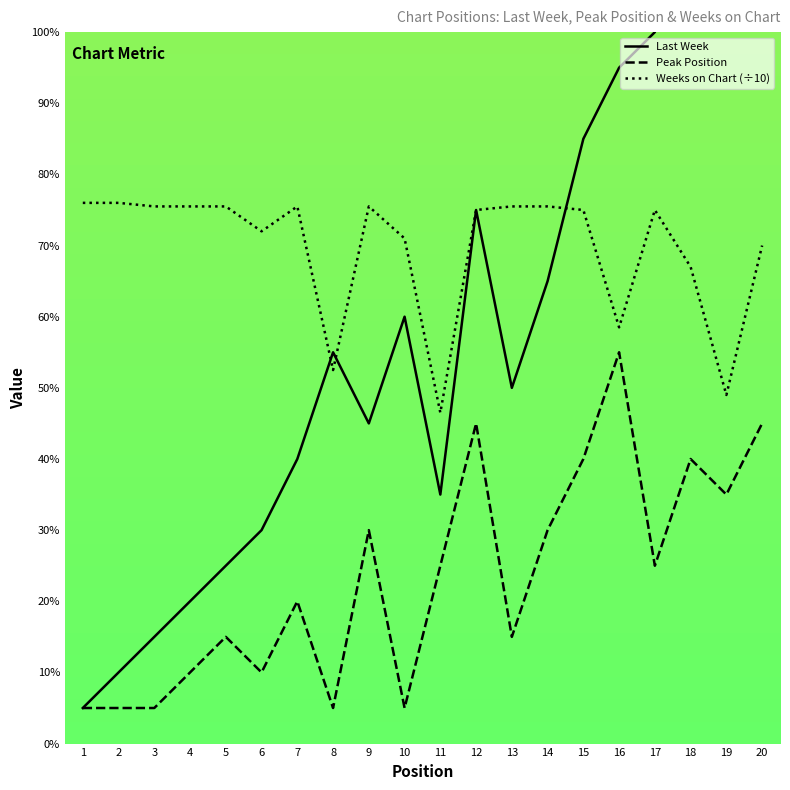

Rank the series by their average value, from highest to lowest.

Weeks on Chart (÷10), Last Week, Peak Position